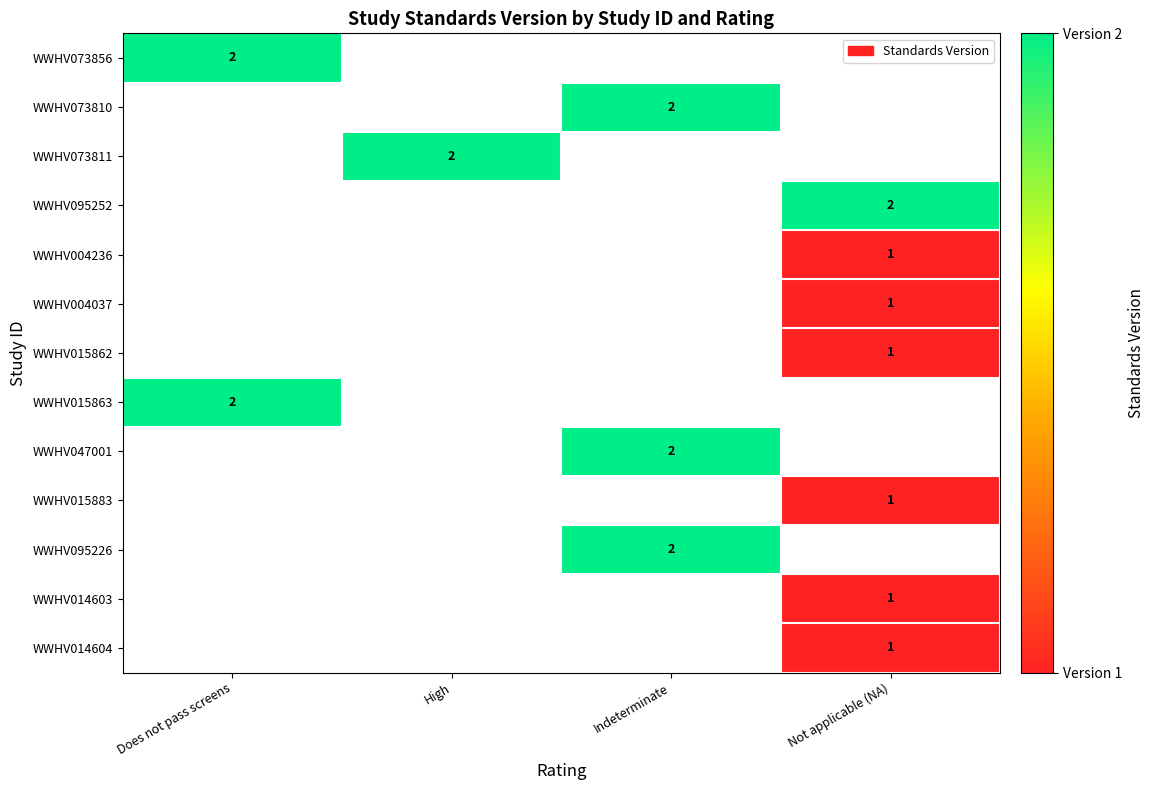

Which category has the lowest value across all series?

Not applicable (NA)